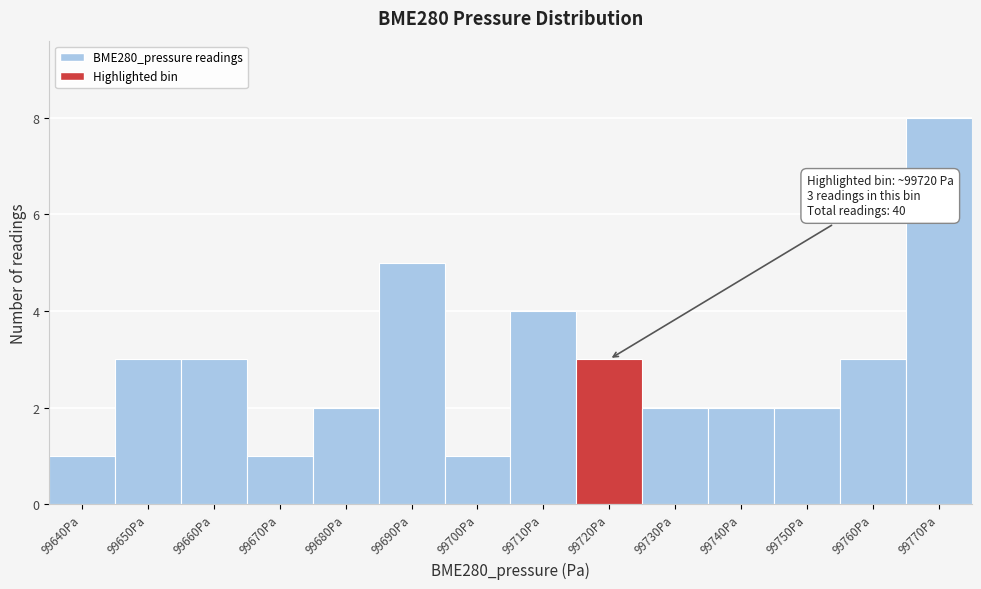

Reading left to right, what are all the values shown in this chart?

1	3	3	1	2	5	1	4	3	2	2	2	3	8